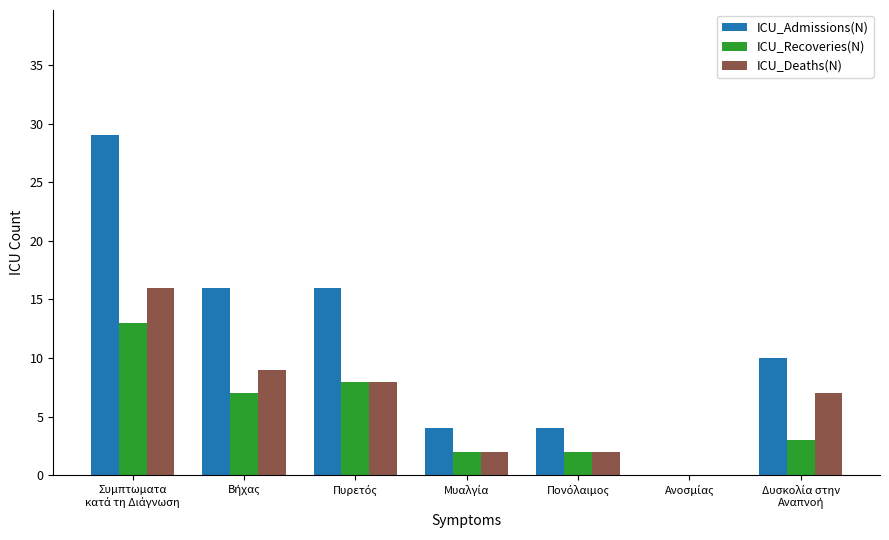

How many groups of bars are there?

7